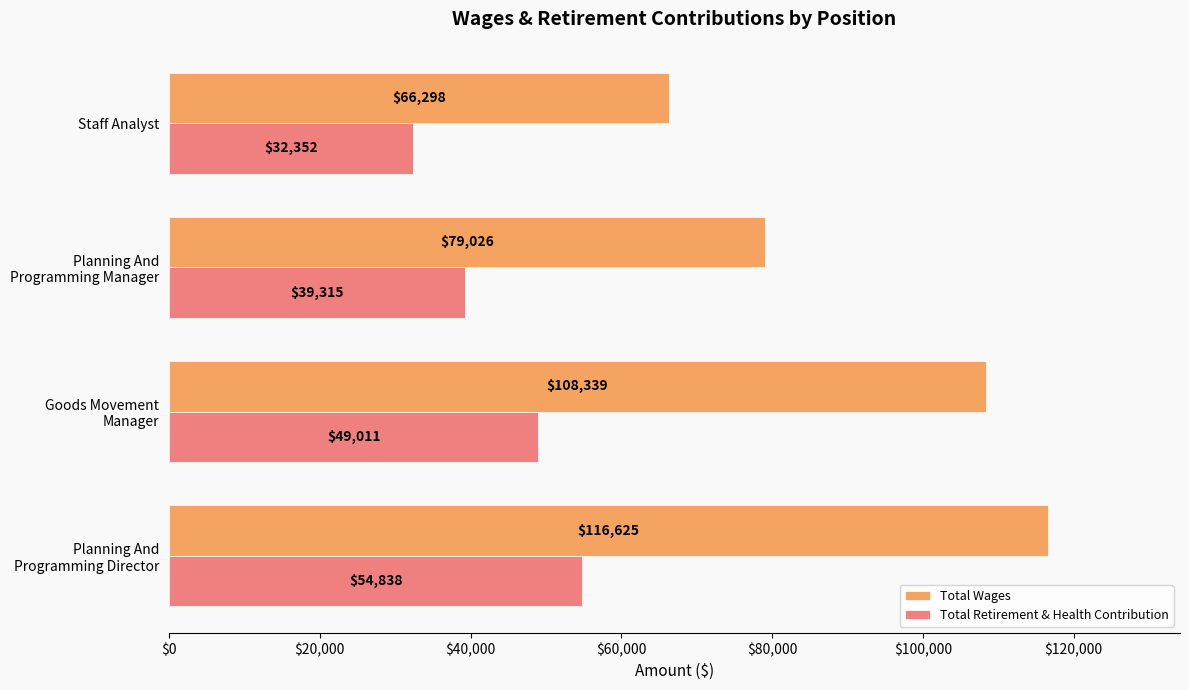

What is the sum of all Total Wages values?

370288